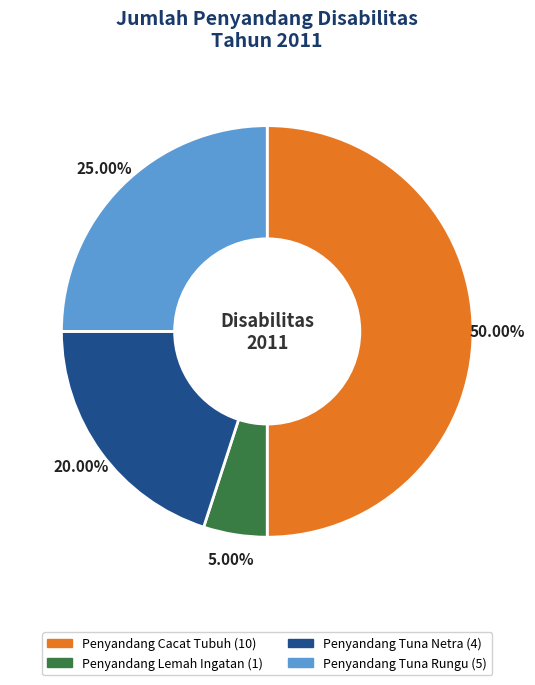

Combined, what portion of the pie is Penyandang Lemah Ingatan and Penyandang Cacat Tubuh?

55.0%